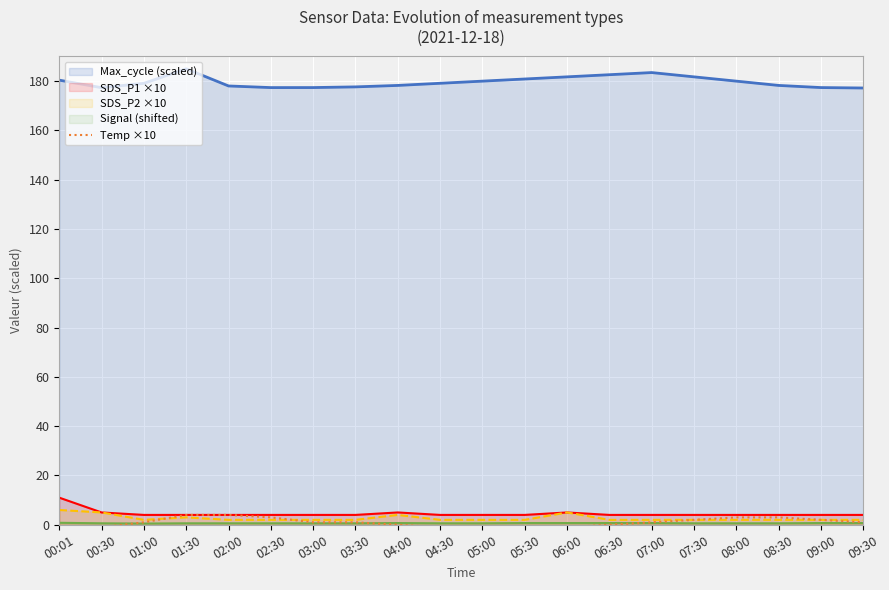

What are all the series names shown in the legend?

Max_cycle (scaled), SDS_P1 ×10, SDS_P2 ×10, Signal (shifted), Temp ×10